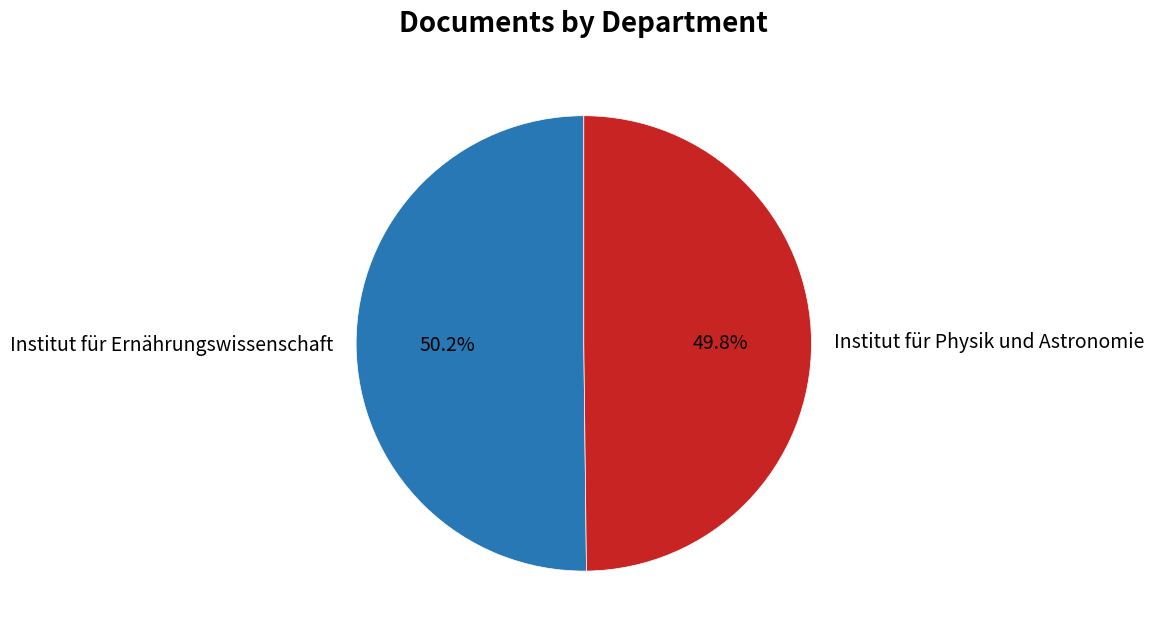

To the nearest percent, what is the average slice percentage?

50%